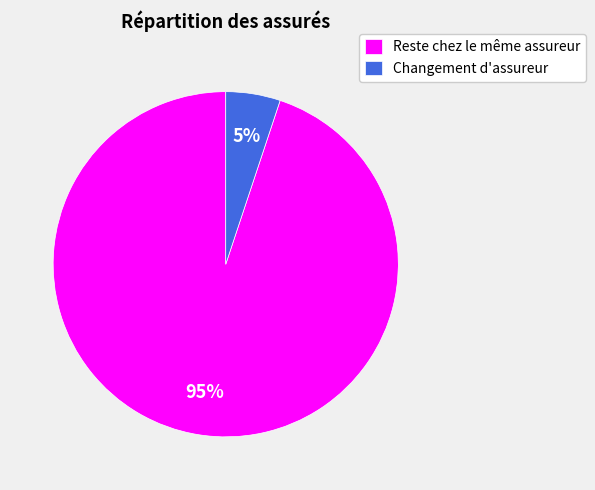

Is there a majority slice in this chart?

Yes